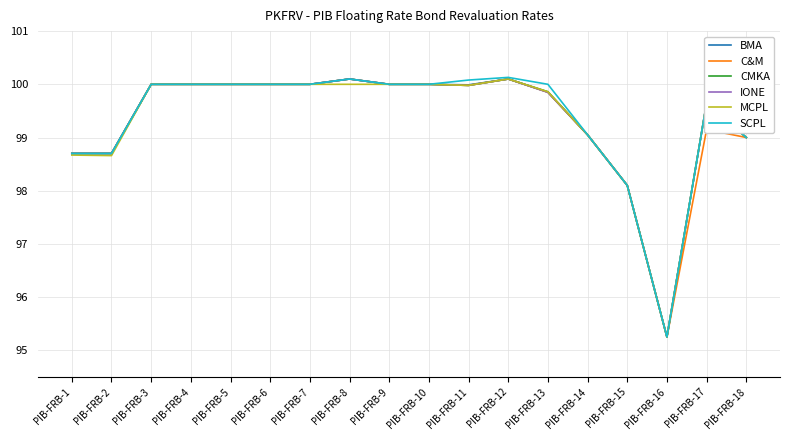

What is the total value across all series at PIB-FRB-2?

592.2